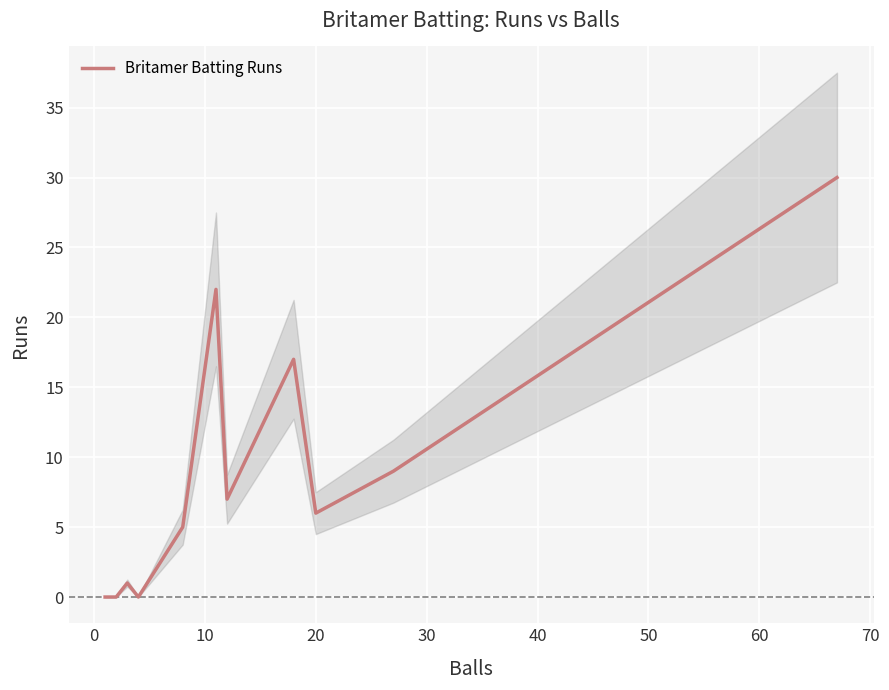

Reading left to right, list all the values displayed in this chart.

0	0	1	0	5	22	7	17	6	9	30